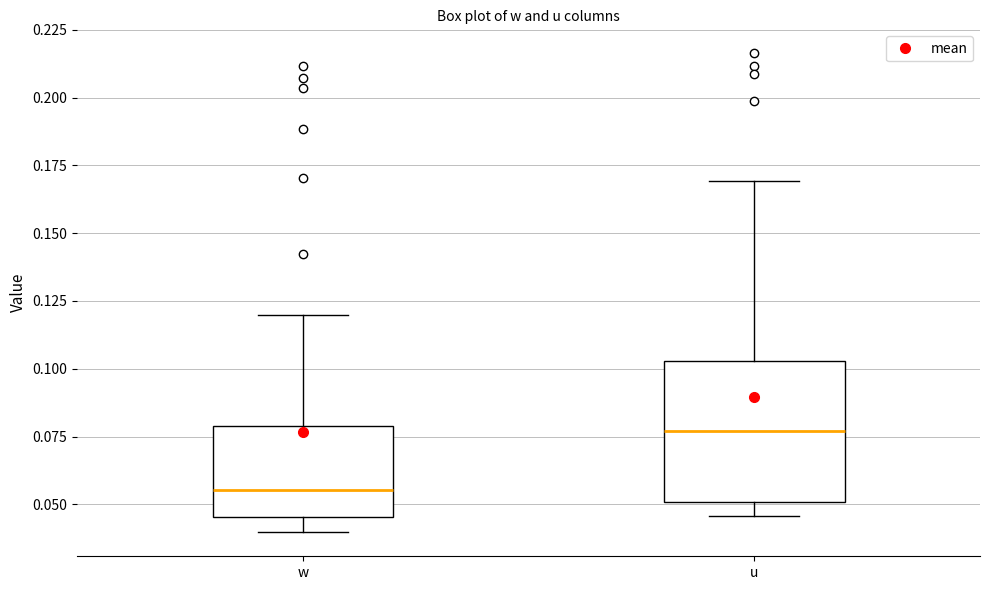

Which box is the tallest, from its lower edge to its upper edge?

u